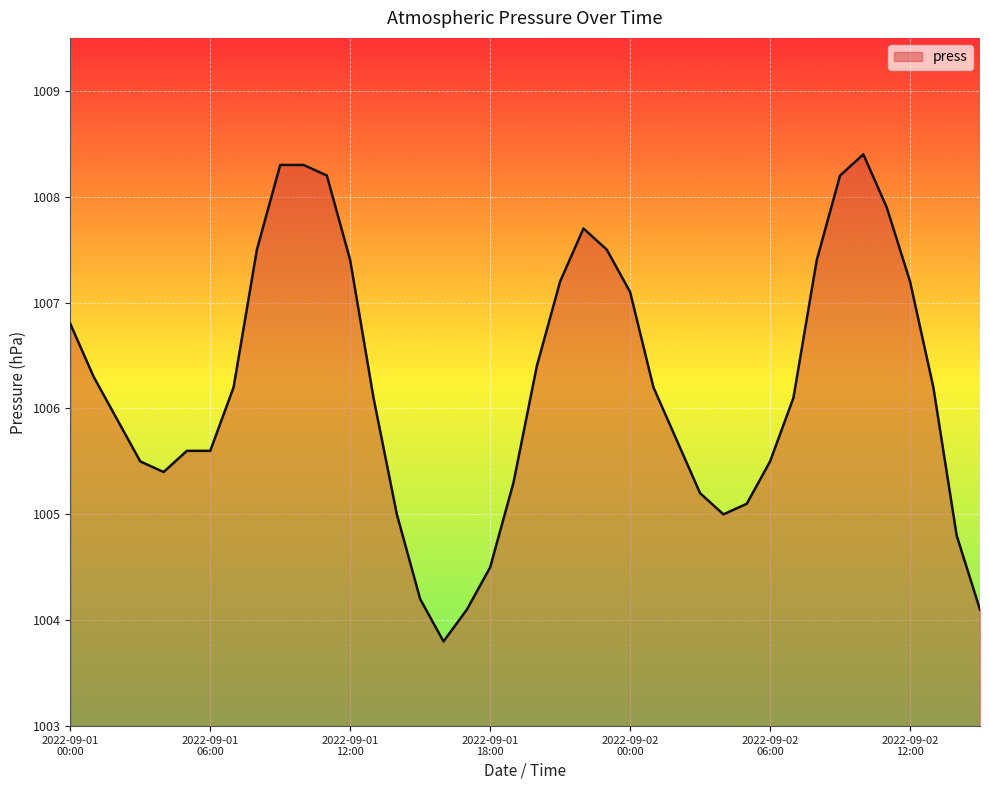

Reading right to left, list all the values displayed in this chart.

1004.1	1004.8	1006.2	1007.2	1007.9	1008.4	1008.2	1007.4	1006.1	1005.5	1005.1	1005.0	1005.2	1005.7	1006.2	1007.1	1007.5	1007.7	1007.2	1006.4	1005.3	1004.5	1004.1	1003.8	1004.2	1005.0	1006.1	1007.4	1008.2	1008.3	1008.3	1007.5	1006.2	1005.6	1005.6	1005.4	1005.5	1005.9	1006.3	1006.8